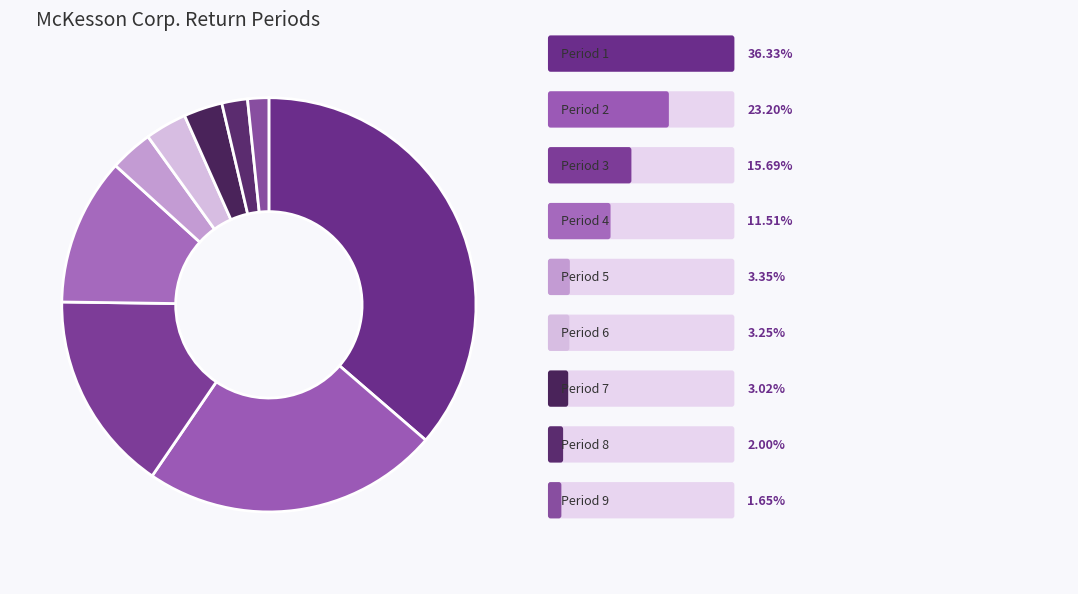

Which slice is the smallest?

t=9